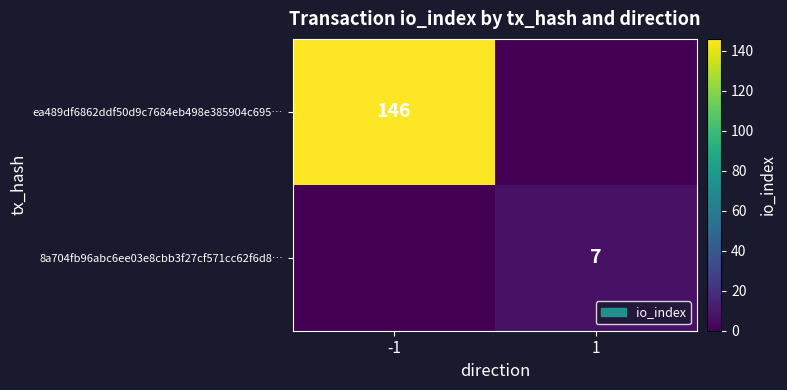

True or false: ea489df6862ddf50d9c7684eb498e385904c695… has a value of 251 at -1.

False